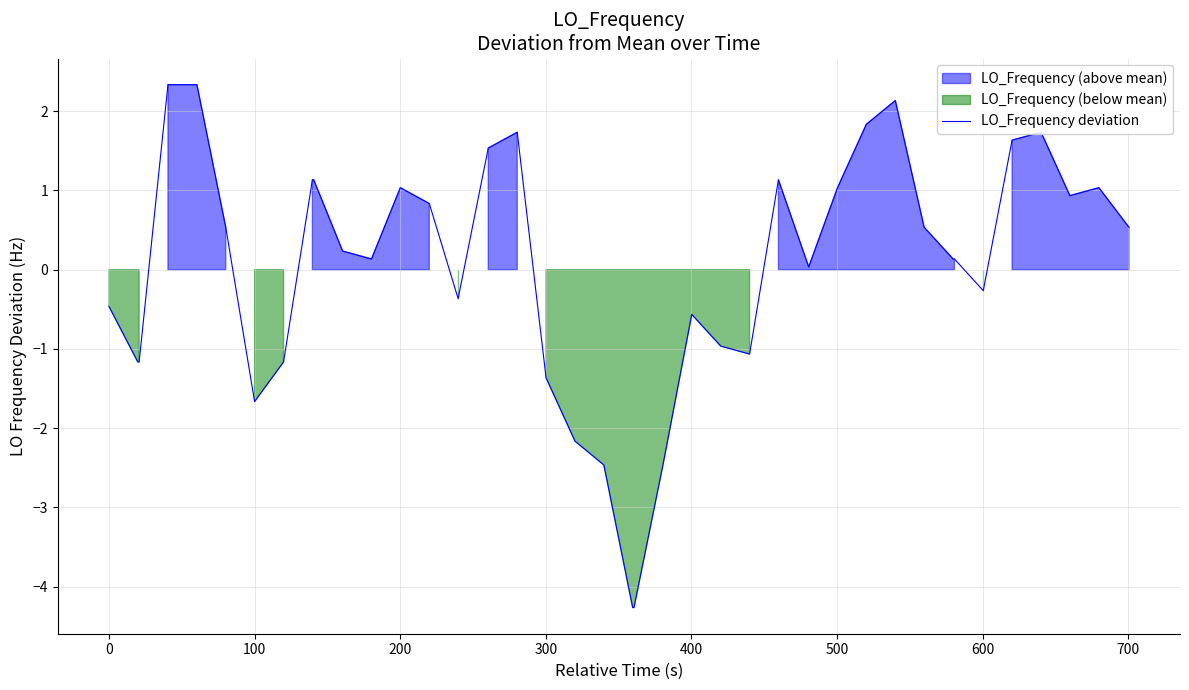

What is the lowest value of the LO_Frequency deviation series?

-4.3